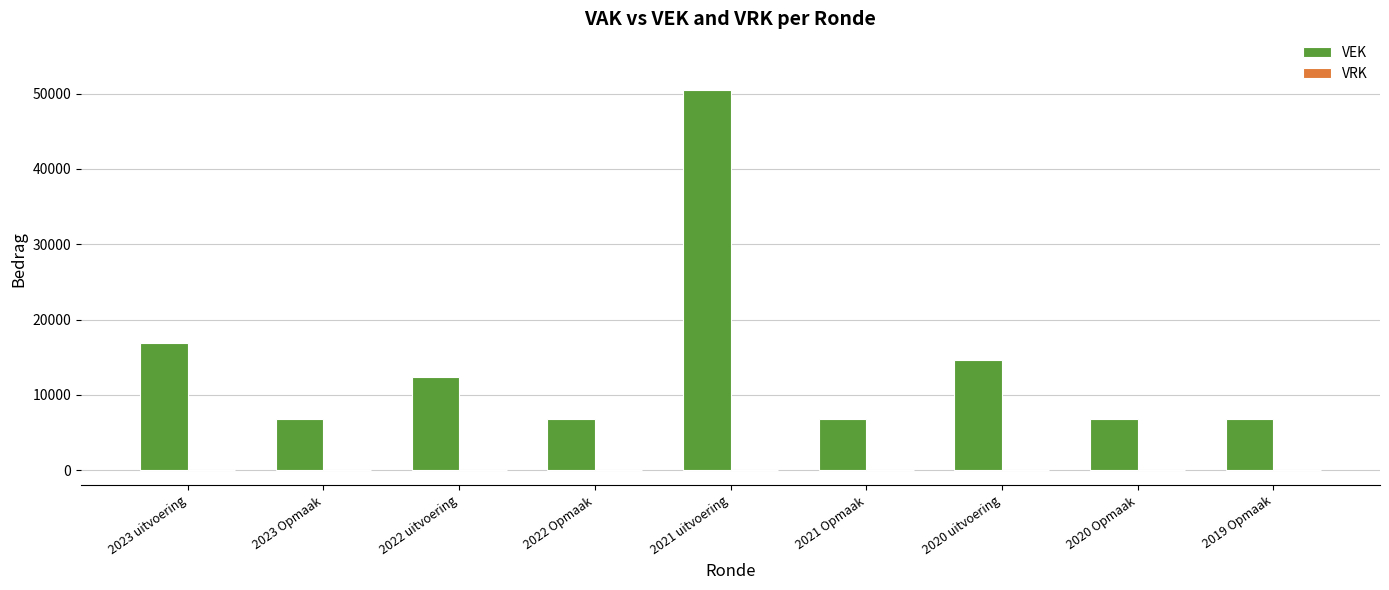

What is the ratio of the value at 2019 Opmaak to the value at 2023 Opmaak?

1.0